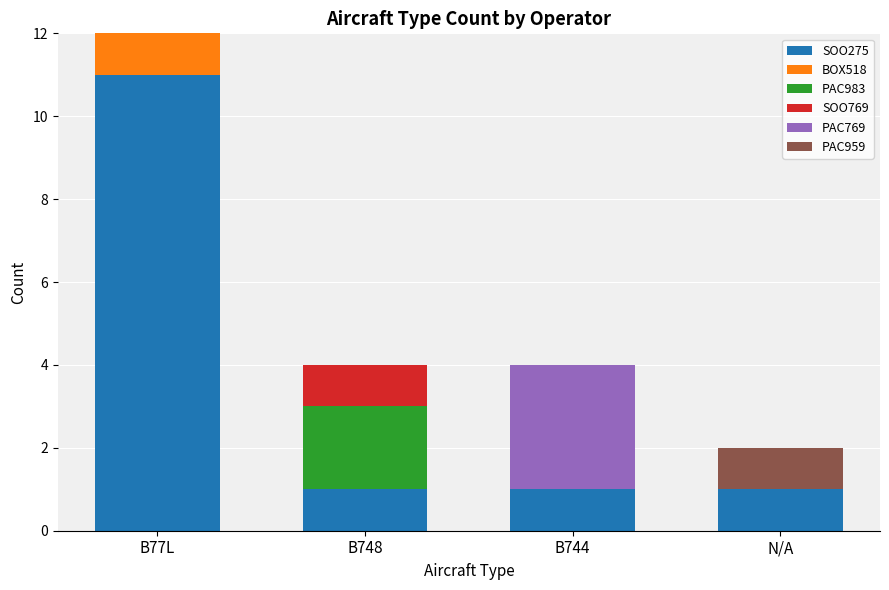

At which category is the sum across all series the highest?

B77L